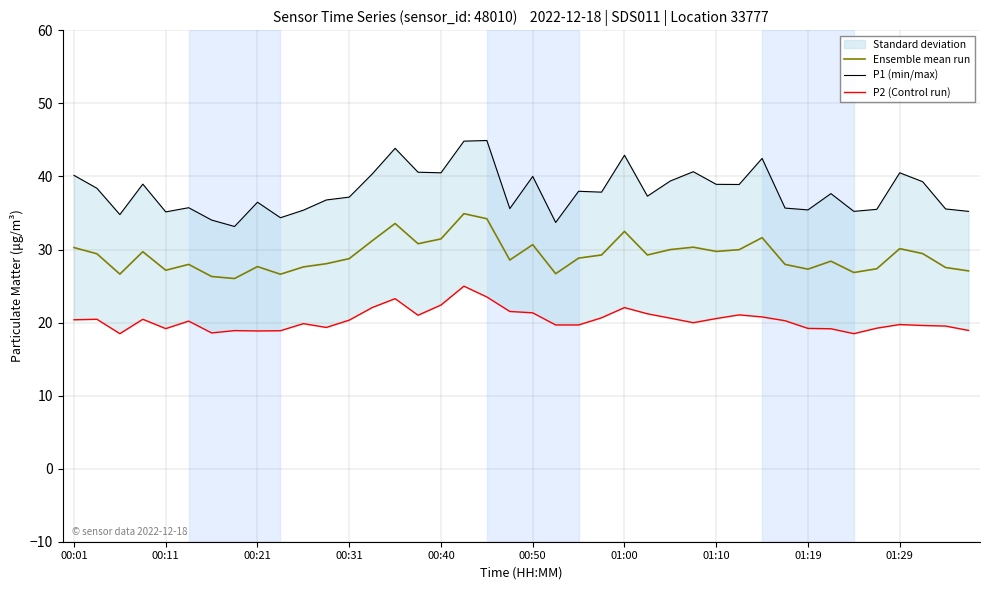

What is the maximum value for Ensemble mean run?

34.9